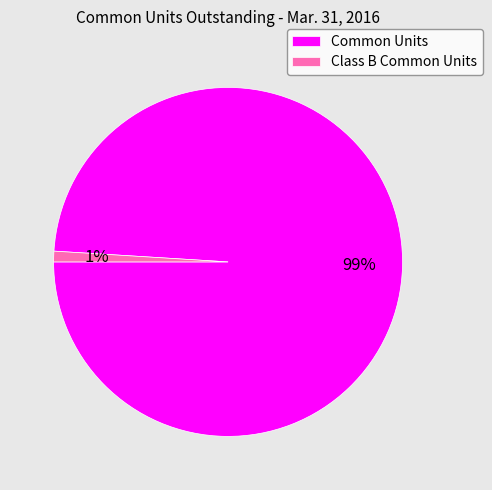

To the nearest percent, what is the difference between the Common Units and Class B Common Units slice percentages?

98%